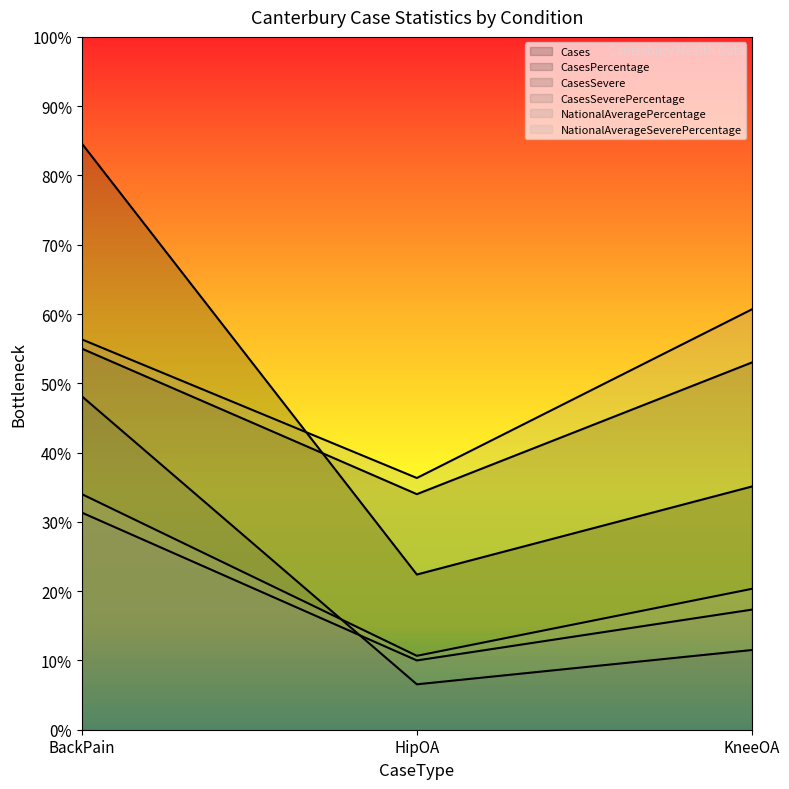

Which series changed the most between BackPain and KneeOA?

Cases